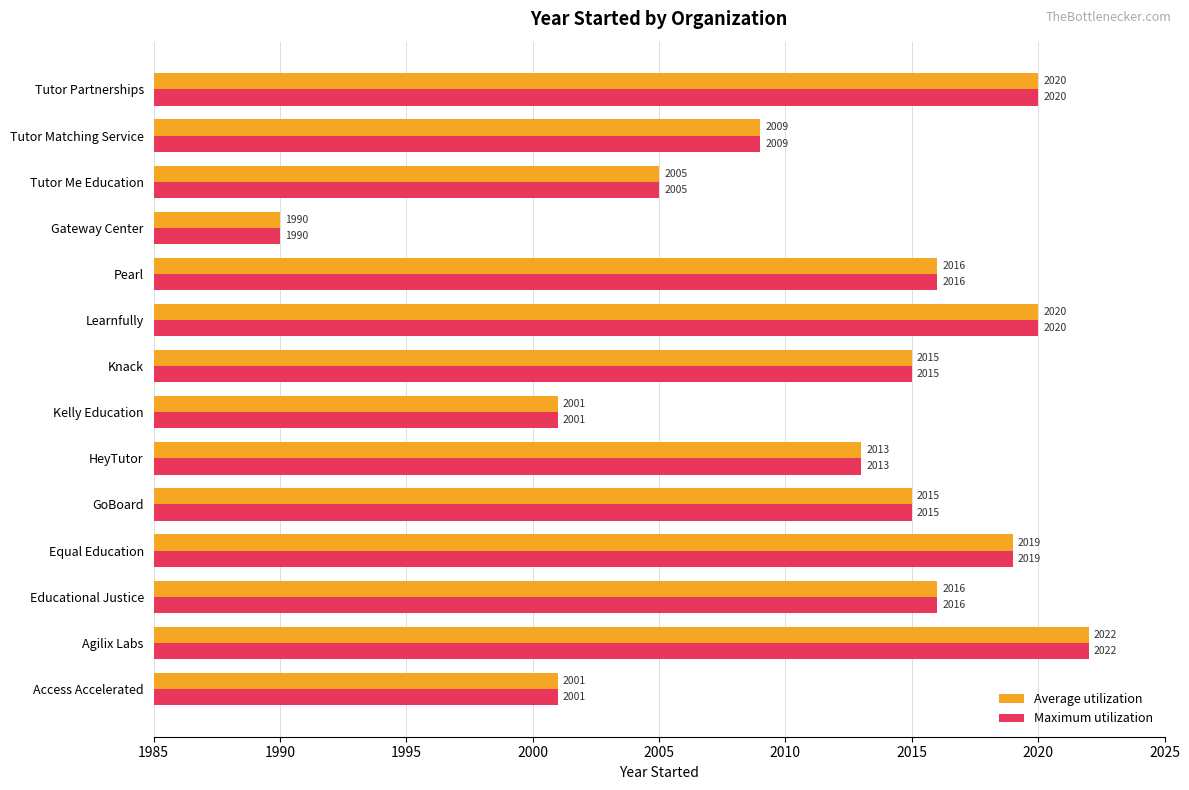

How many data points does each series have?

14